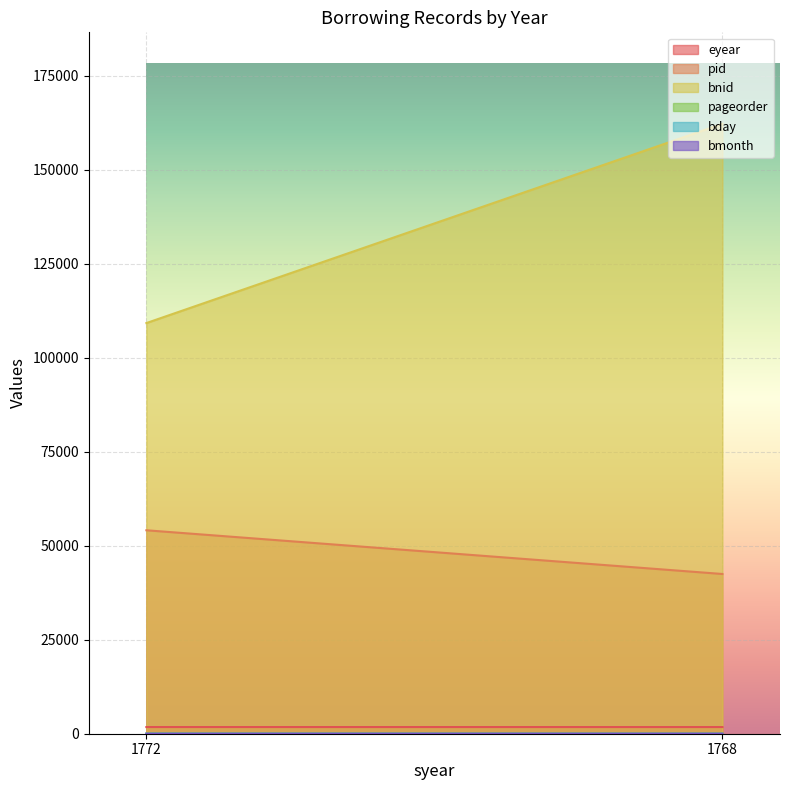

At which label is bday closest to 17?

1772